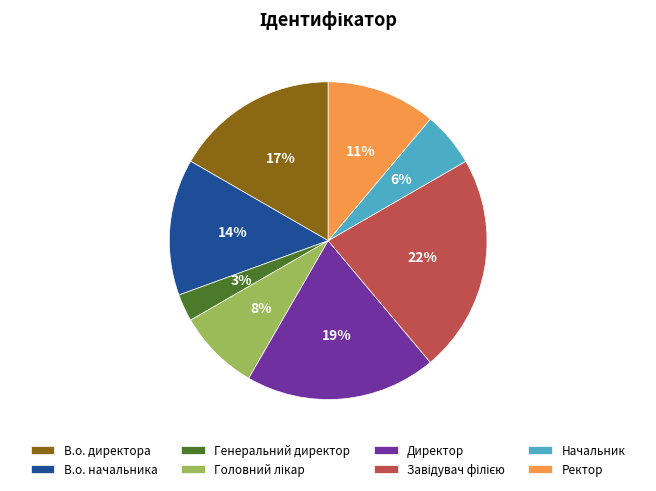

Which has a higher value, В.о. директора or Ректор?

В.о. директора